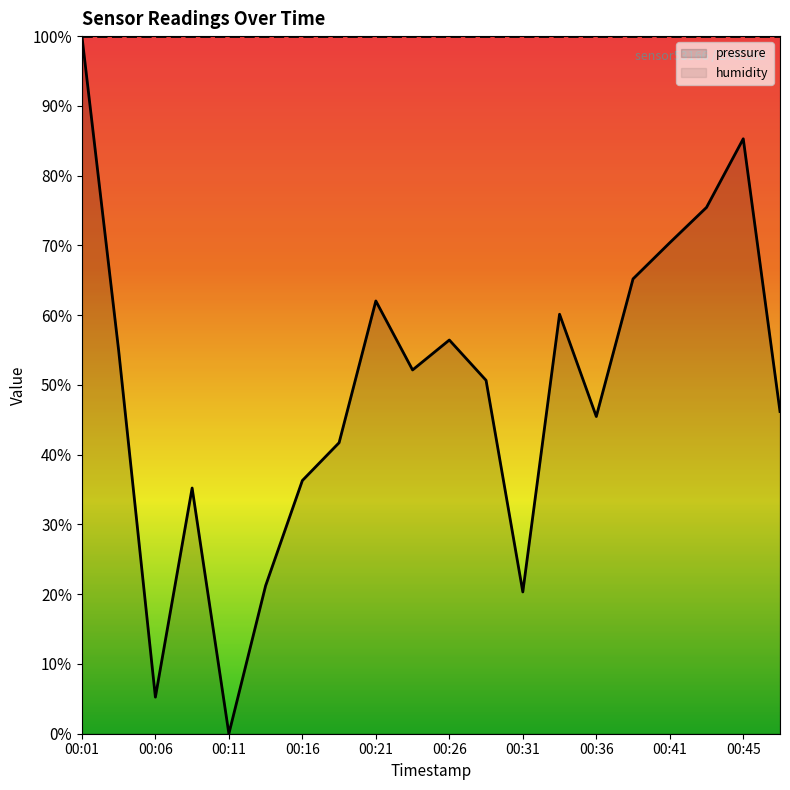

How many values are below 52?

10